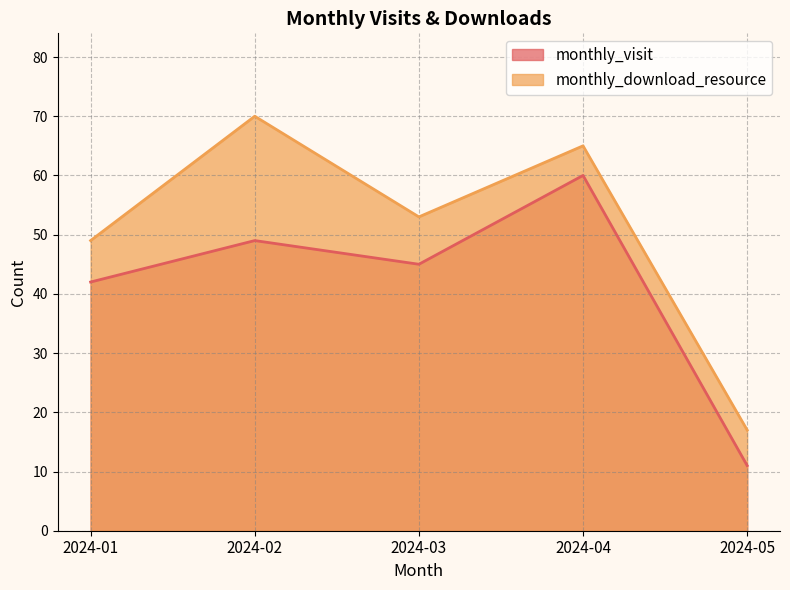

Which category has the highest value in the monthly_visit series?

2024-04